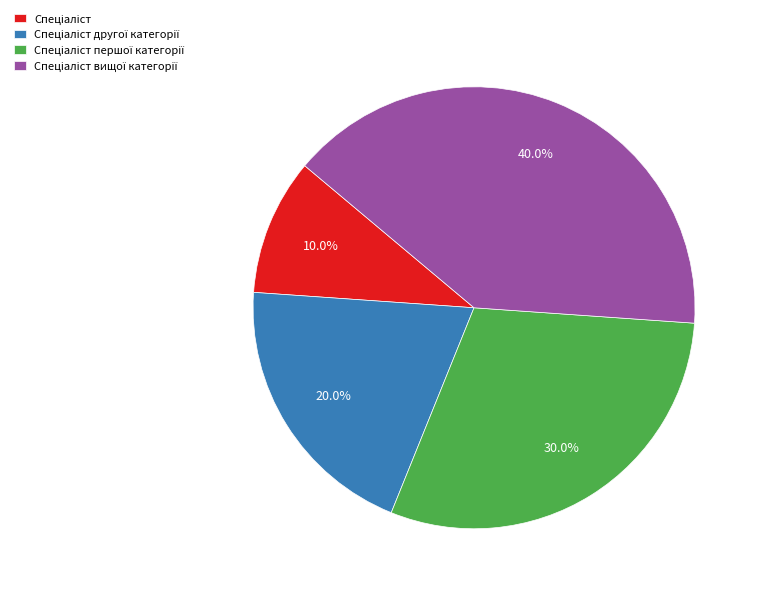

Is there a majority slice in this chart?

No